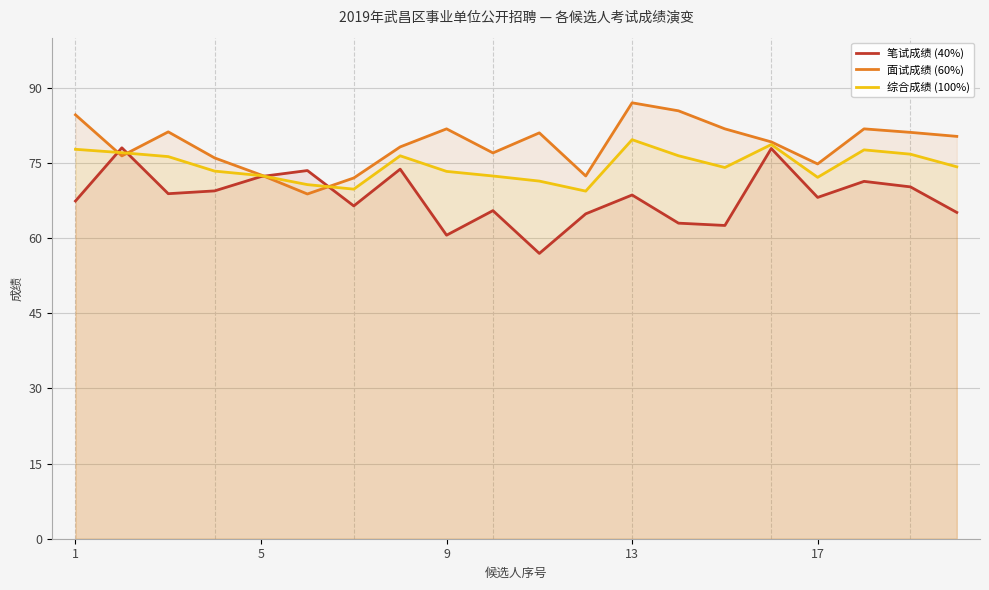

List the series in order of their overall mean, highest first.

面试成绩 (60%), 综合成绩 (100%), 笔试成绩 (40%)